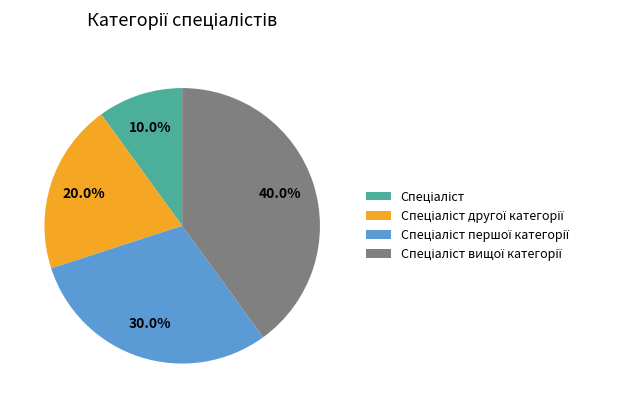

Is there any slice that represents more than half of the pie?

No